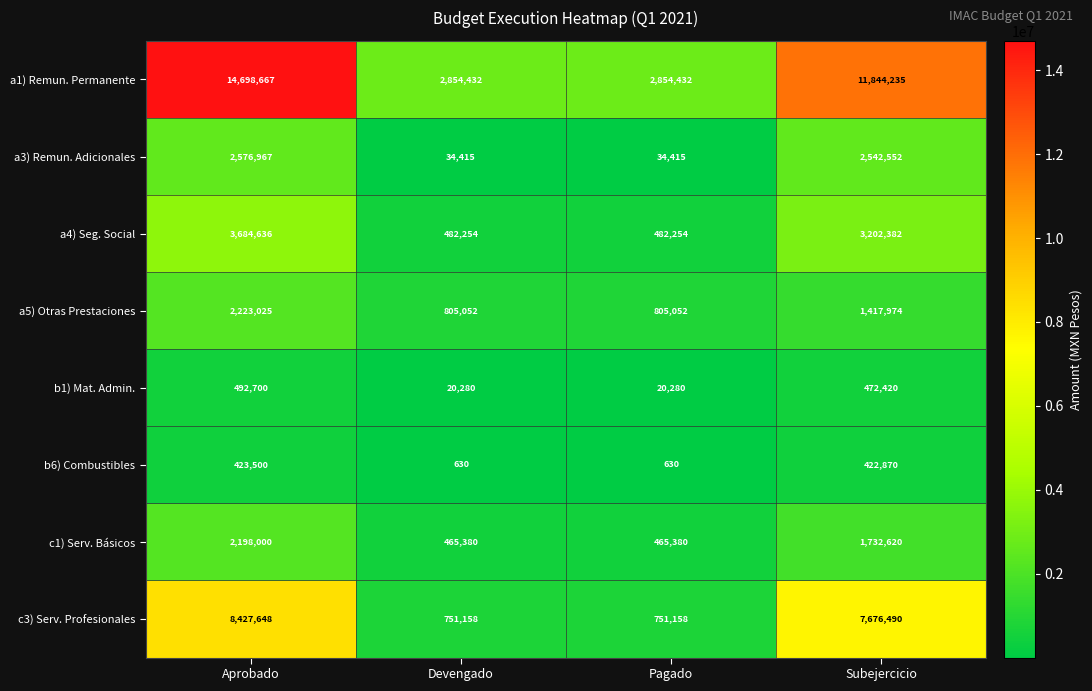

At which category is the sum across all series the highest?

Aprobado